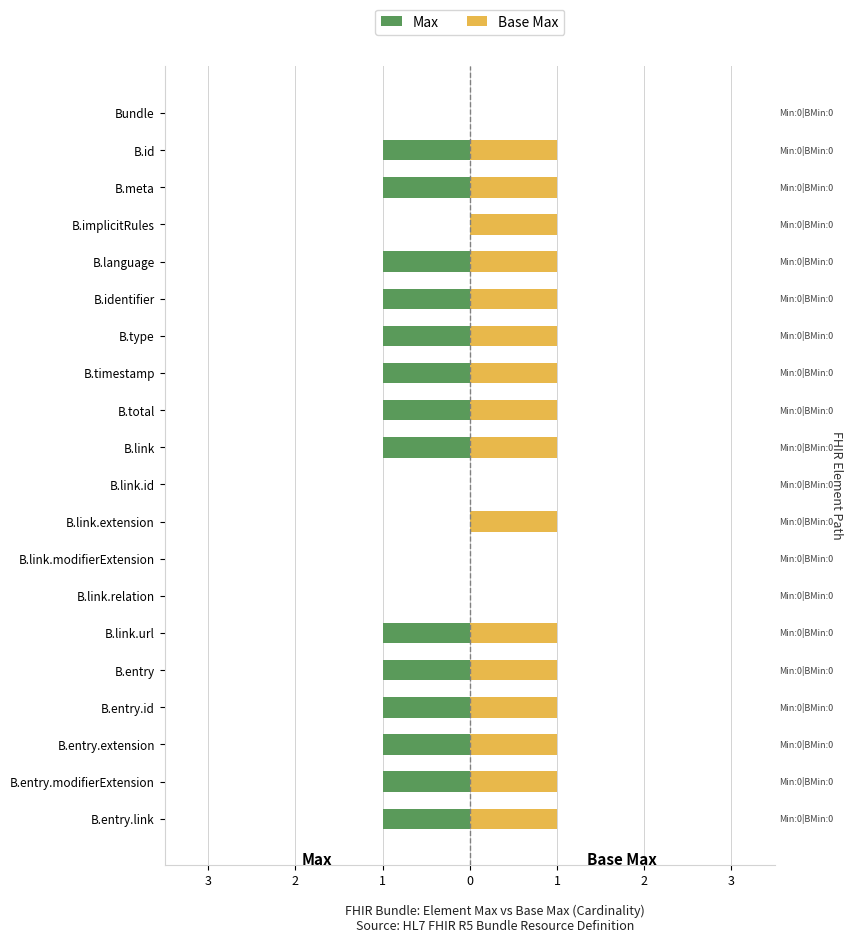

Reading right to left, transcribe all the data shown in this chart.

Max: -1	-1	-1	-1	-1	-1	0	0	0	0	-1	-1	-1	-1	-1	-1	0	-1	-1	0
Base Max: 1	1	1	1	1	1	0	0	1	0	1	1	1	1	1	1	1	1	1	0